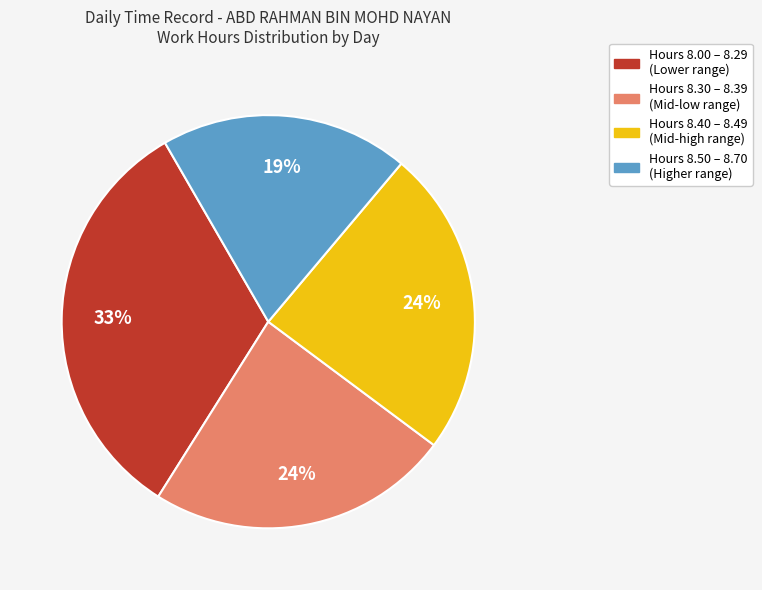

Does any single category account for the majority?

No